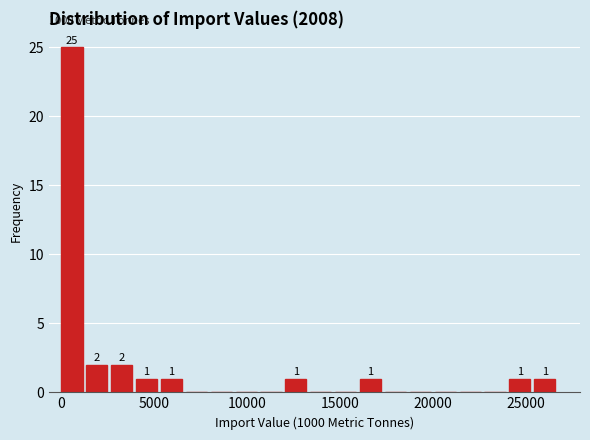

Around what value on the x-axis is the tallest bar? Give the approximate position of its centre, as read against the axis.

500